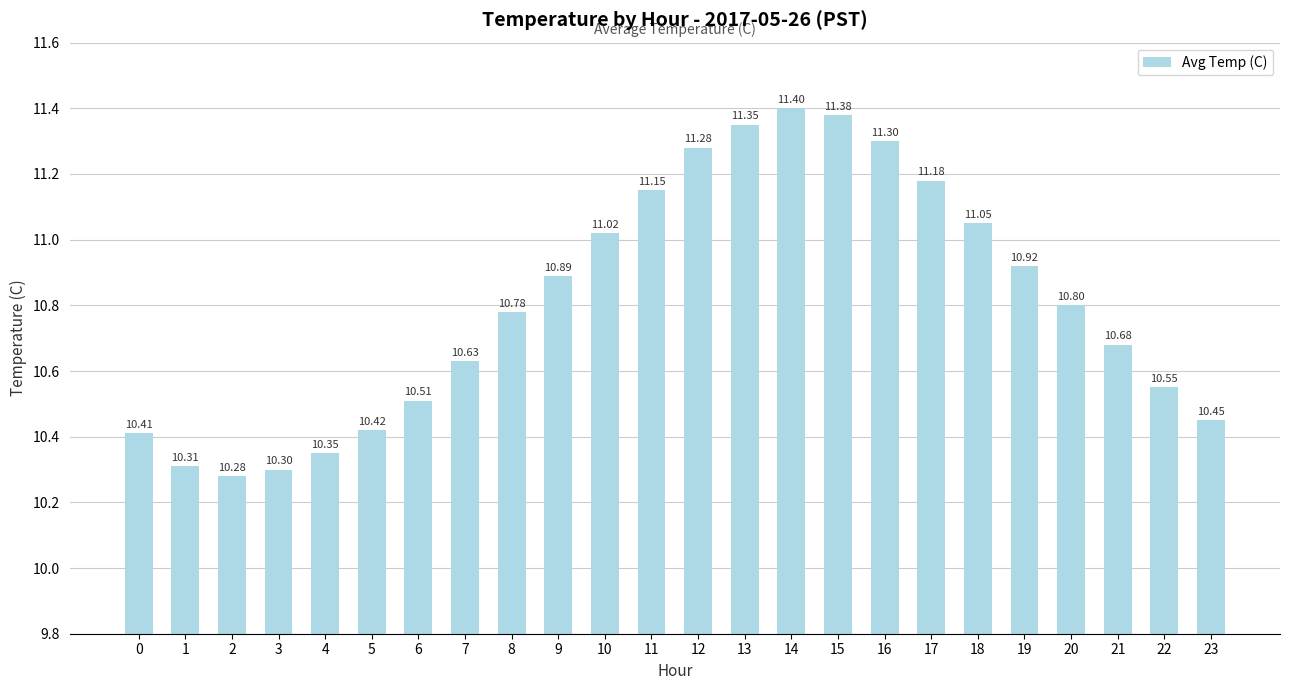

What is the sum of all values?

259.4